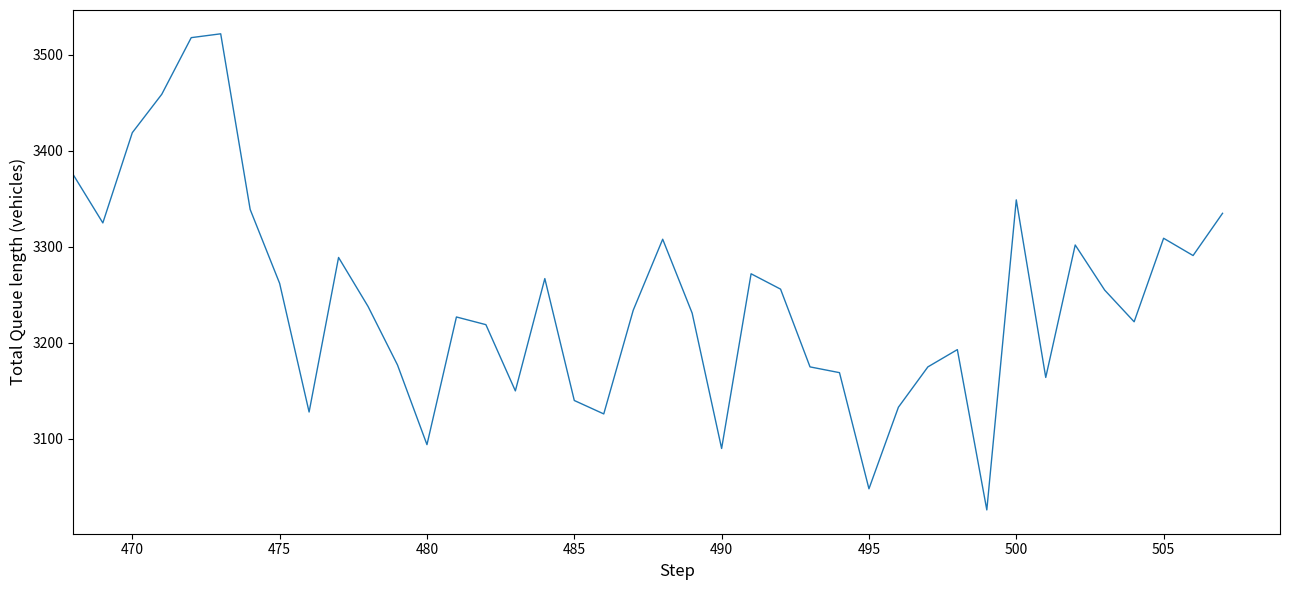

How many lines are shown in the chart?

1